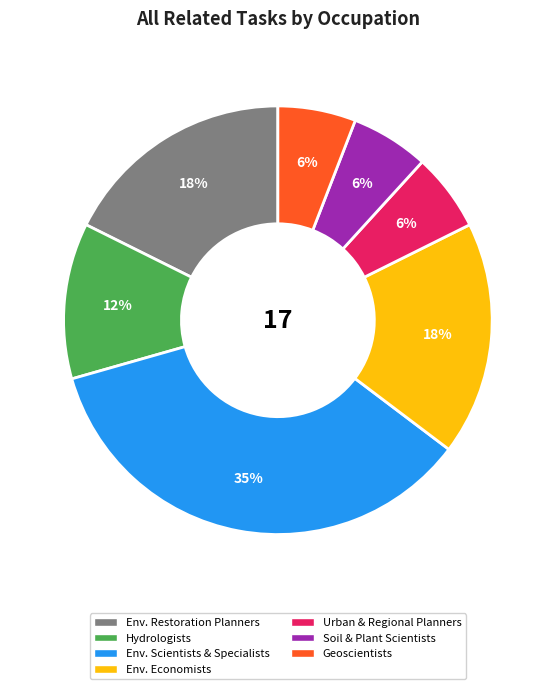

Approximately how many times larger is the value at Geoscientists compared to Hydrologists?

0.5